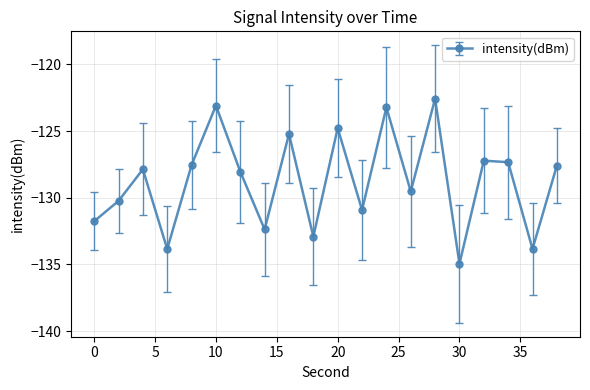

What is the value of the 14th point from the left?

-129.5